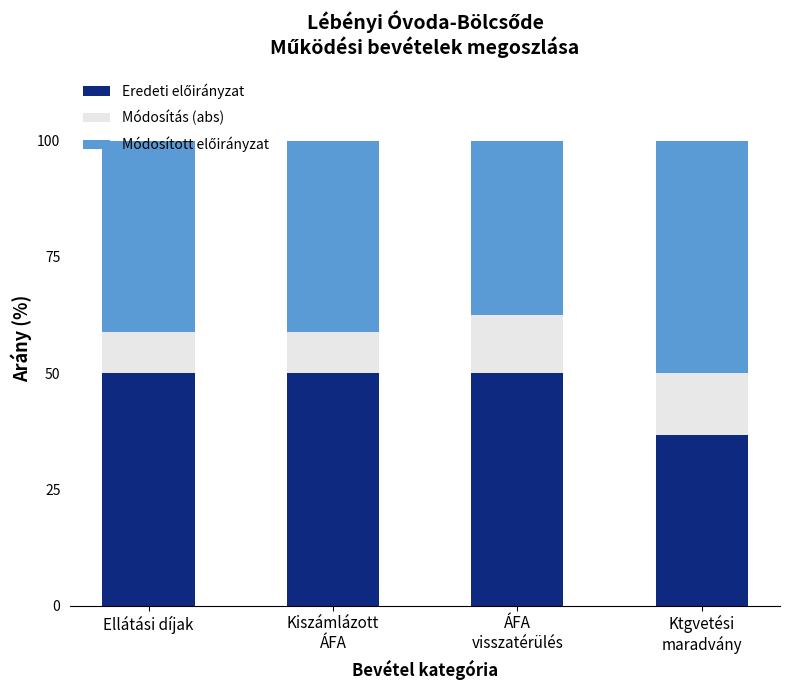

What is the total value across all series at Ellátási díjak?

100.0